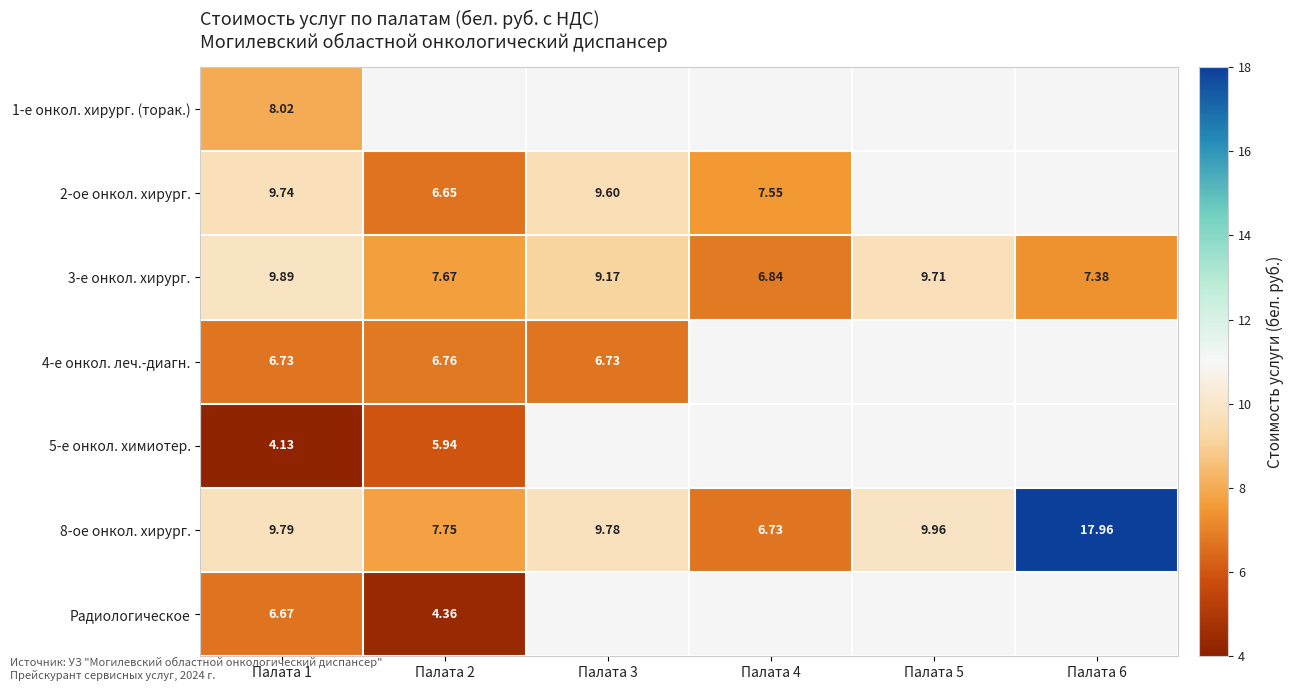

What is the maximum value shown in the chart?

18.0